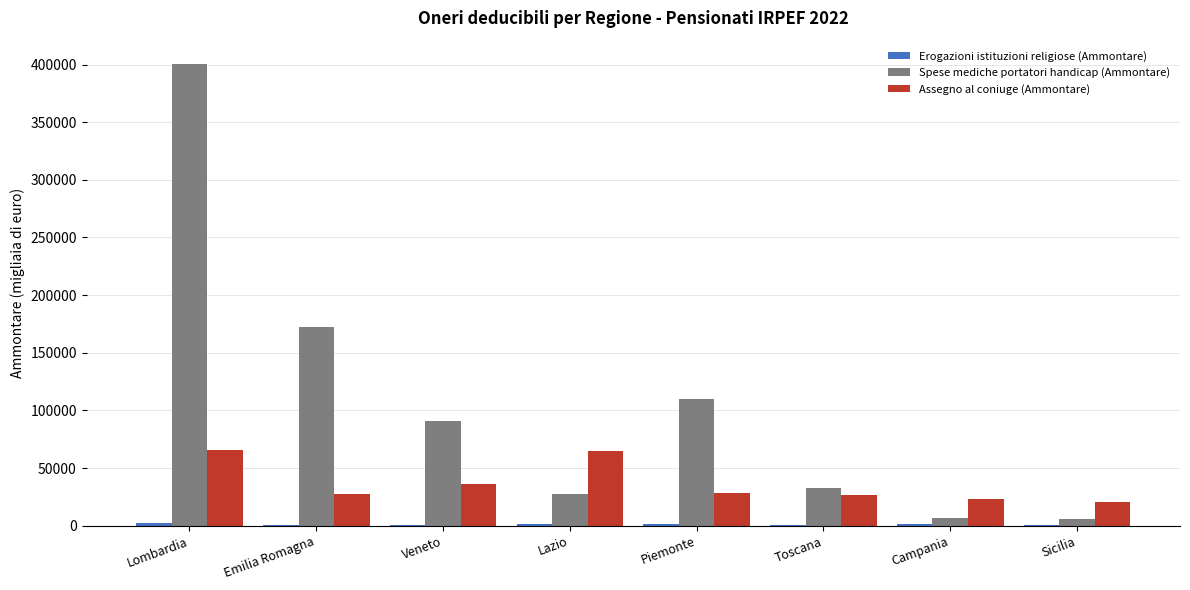

How many series are shown in this chart?

3